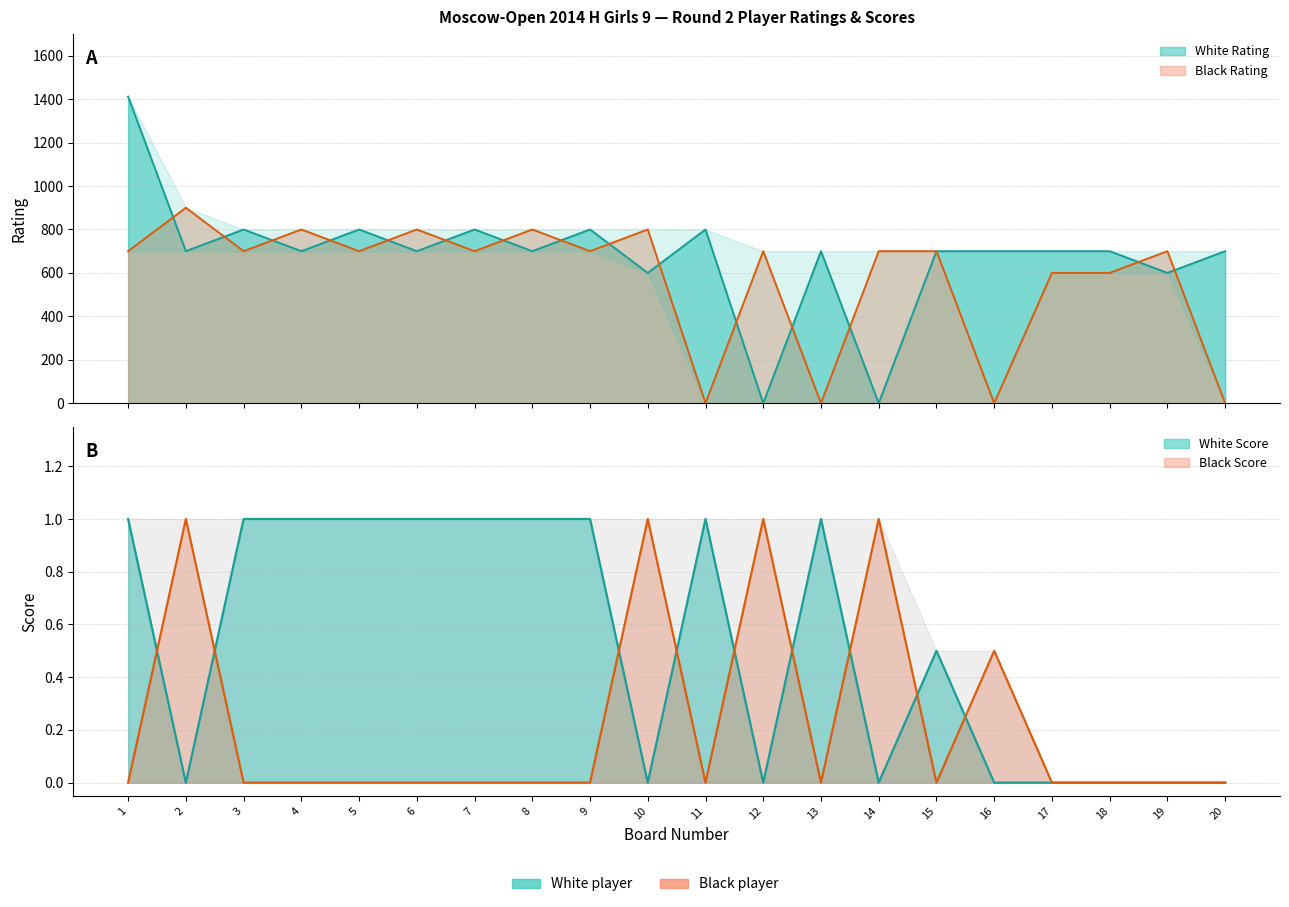

After their last crossing, which series has the higher values: Black Score or Black Rating?

Black Rating